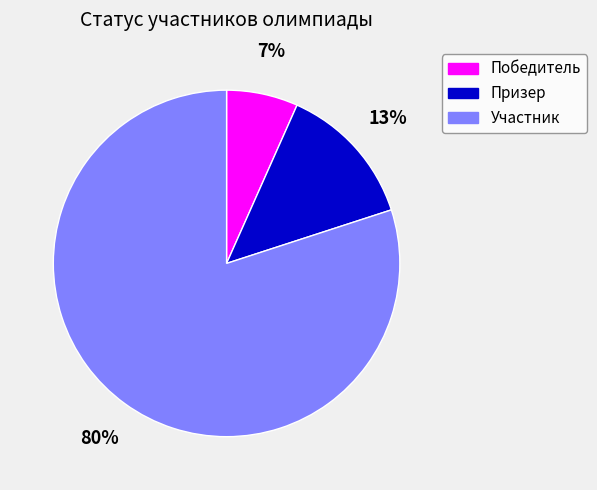

Which has a higher value, Победитель or Участник?

Участник